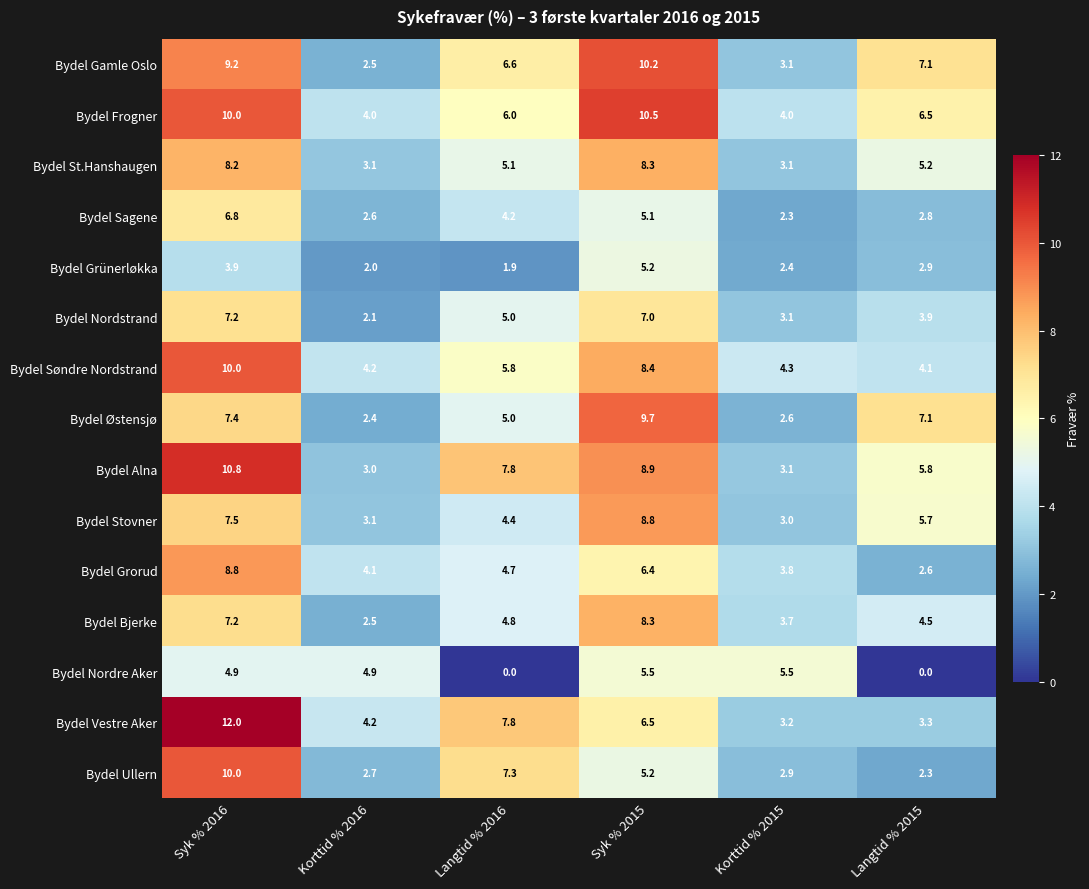

Rank the categories by Bydel Grünerløkka value from highest to lowest.

Syk % 2015, Syk % 2016, Langtid % 2015, Korttid % 2015, Korttid % 2016, Langtid % 2016